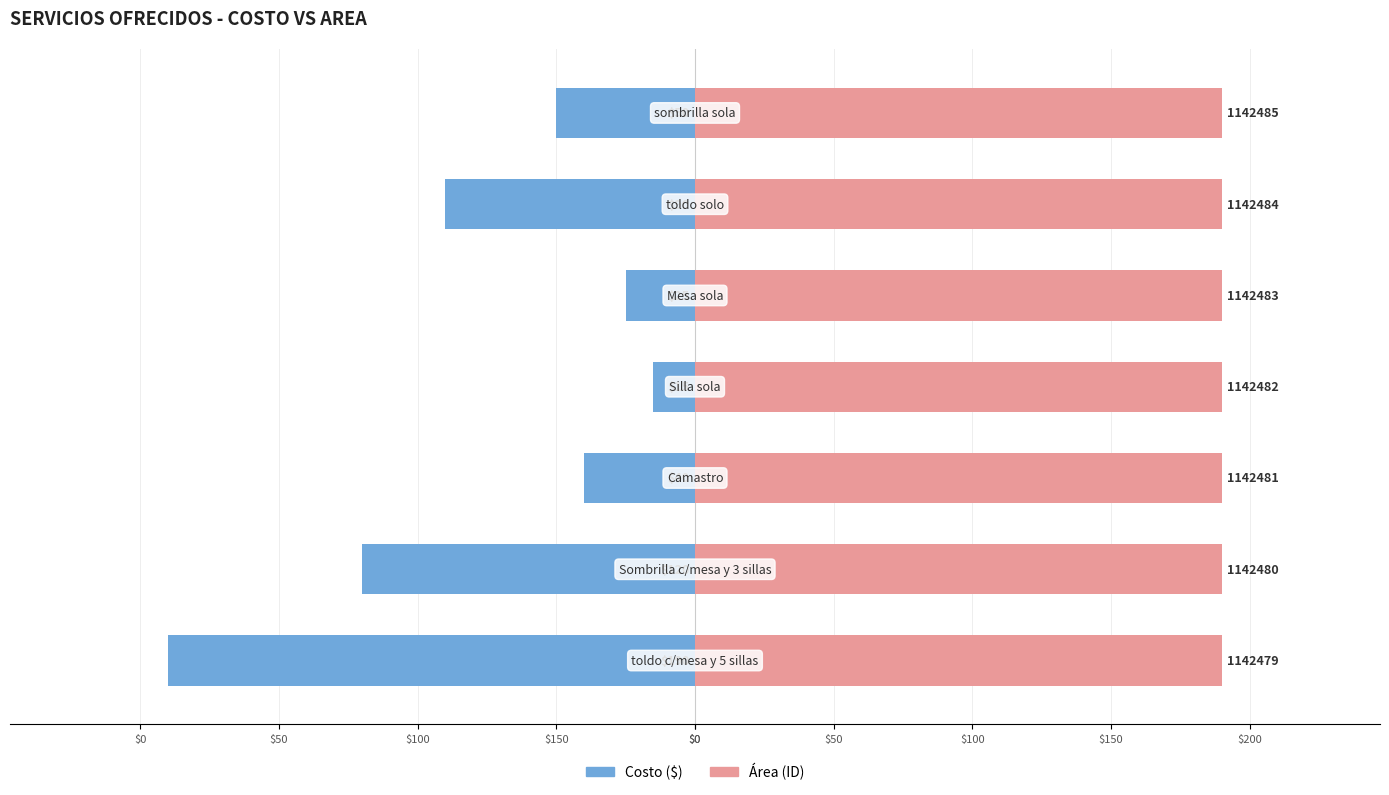

How many Área values are between 189 and 190?

7